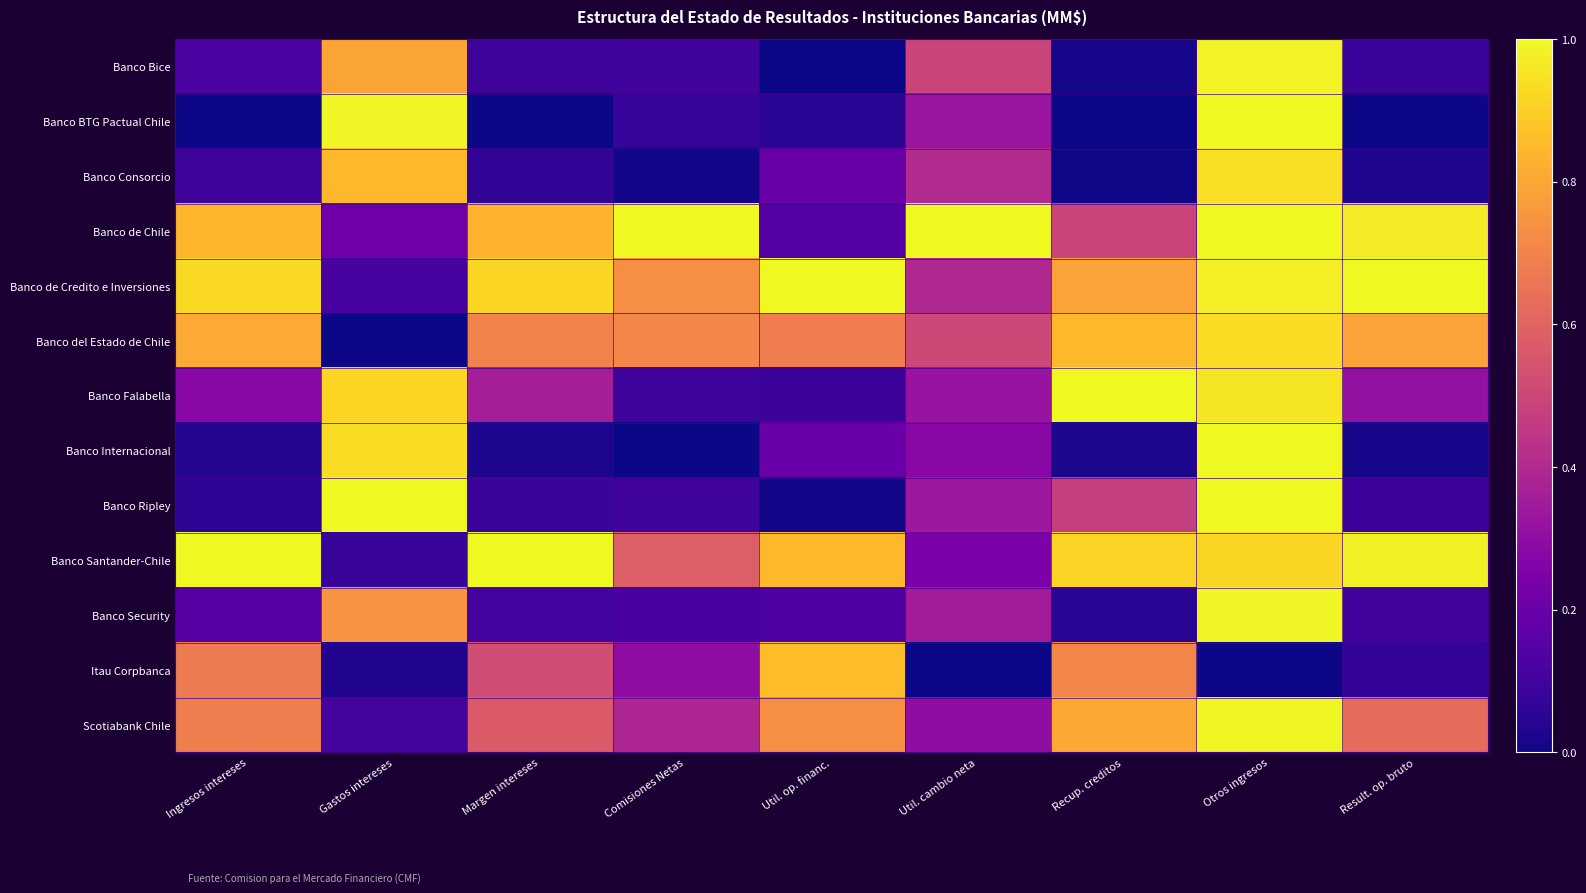

Which series has the largest total across all categories?

Banco de Credito e Inversiones